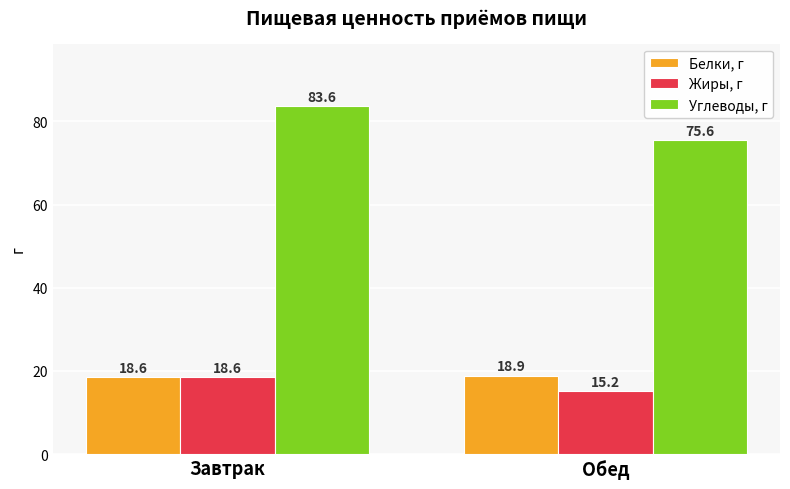

What are all the series names shown in the legend?

Белки, г, Жиры, г, Углеводы, г